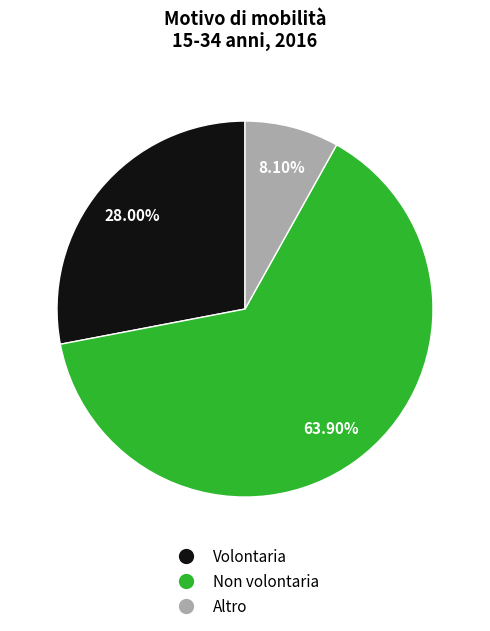

To the nearest percent, what is the difference between the largest and smallest slice percentages?

56%